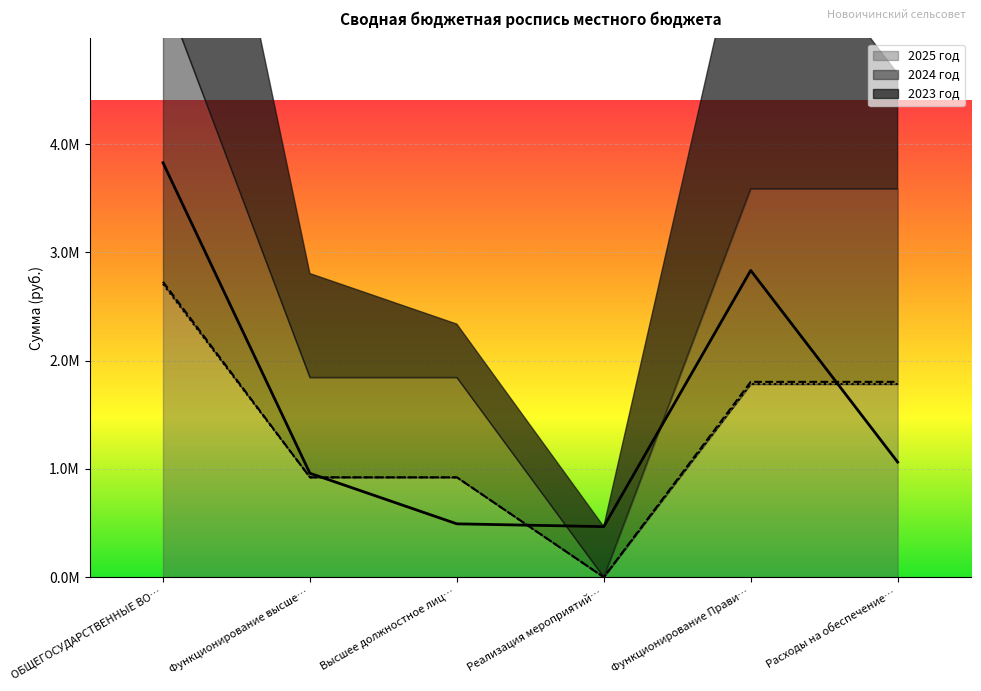

How many lines are shown in the chart?

3